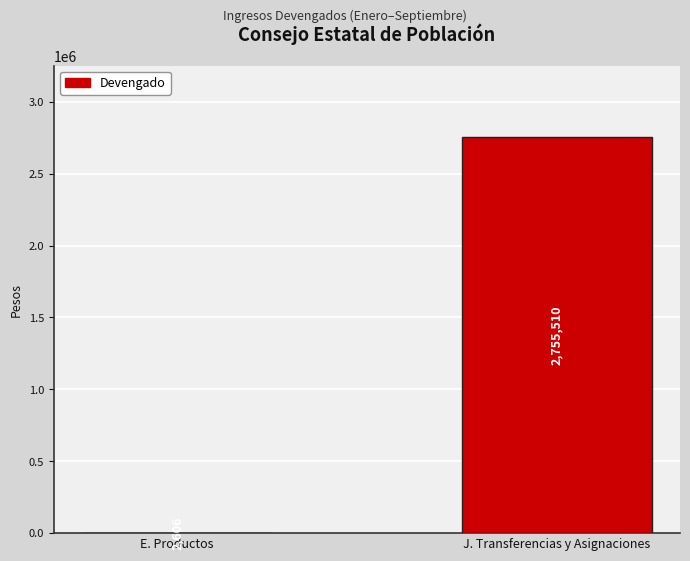

Count the number of categories in the chart.

2